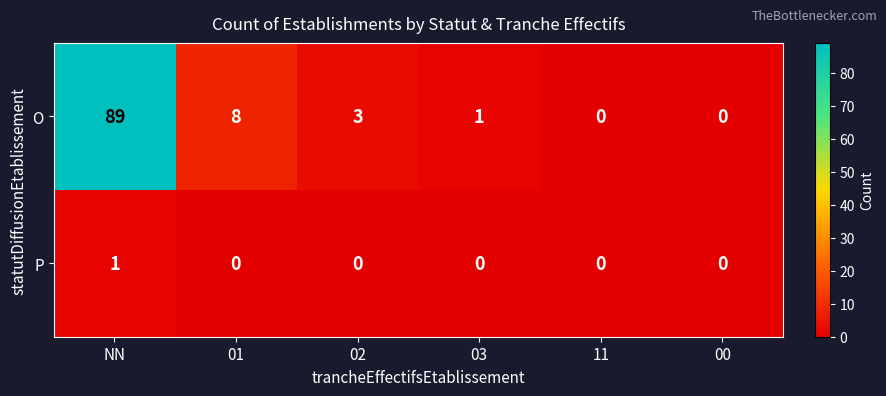

Is the value of O at NN greater than the value of P at 11?

Yes